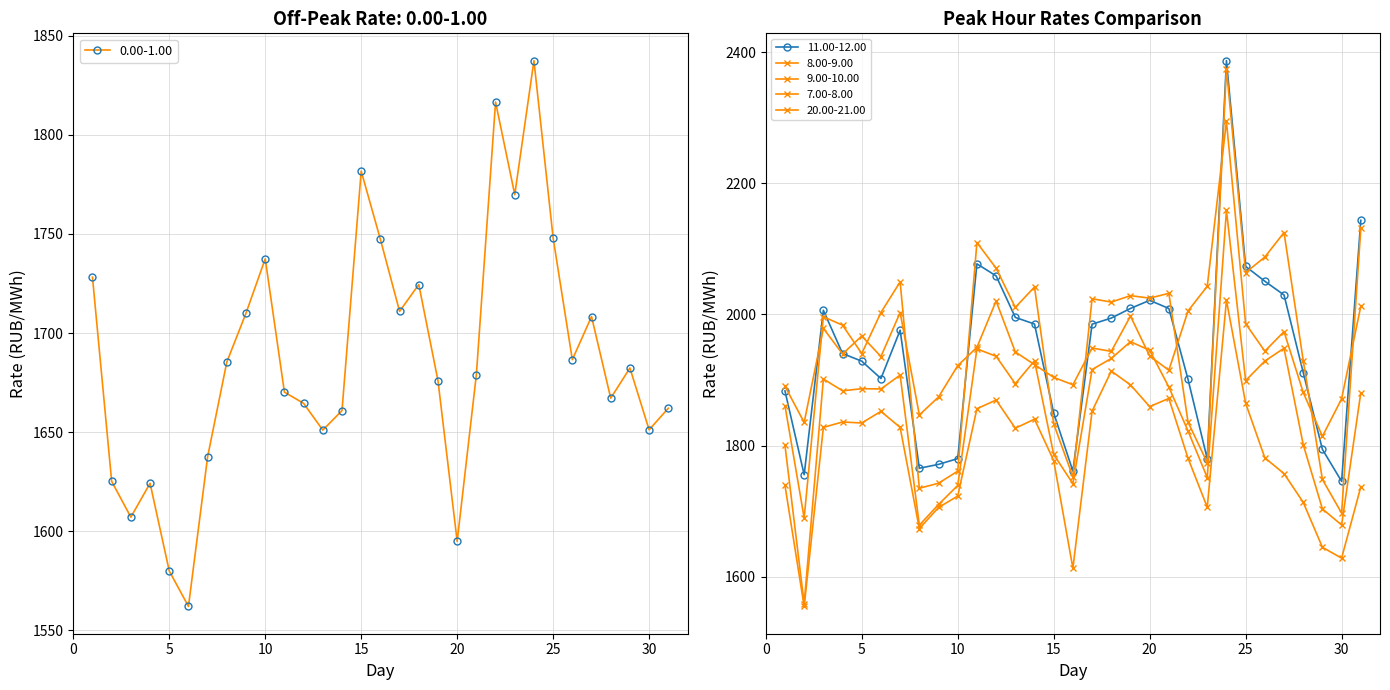

True or false: 9.00-10.00 has more than 1 points higher than both neighbors.

True